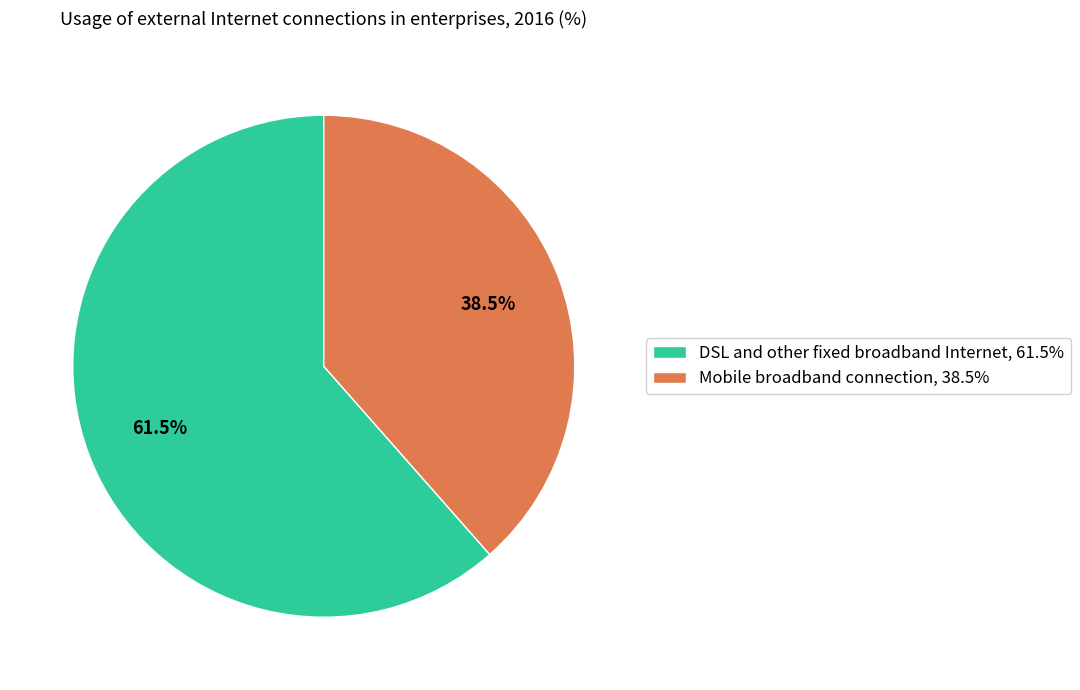

What is the majority slice?

DSL and other fixed broadband Internet